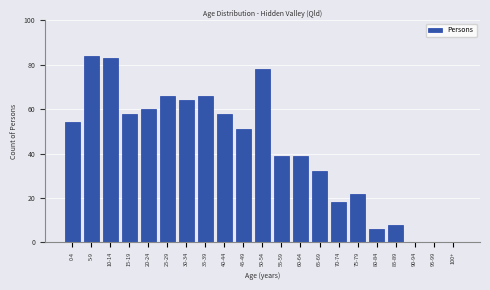

Reading right to left, what are all the values shown in this chart?

100+=0	95-99=0	90-94=0	85-89=8	80-84=6	75-79=22	70-74=18	65-69=32	60-64=39	55-59=39	50-54=78	45-49=51	40-44=58	35-39=66	30-34=64	25-29=66	20-24=60	15-19=58	10-14=83	5-9=84	0-4=54